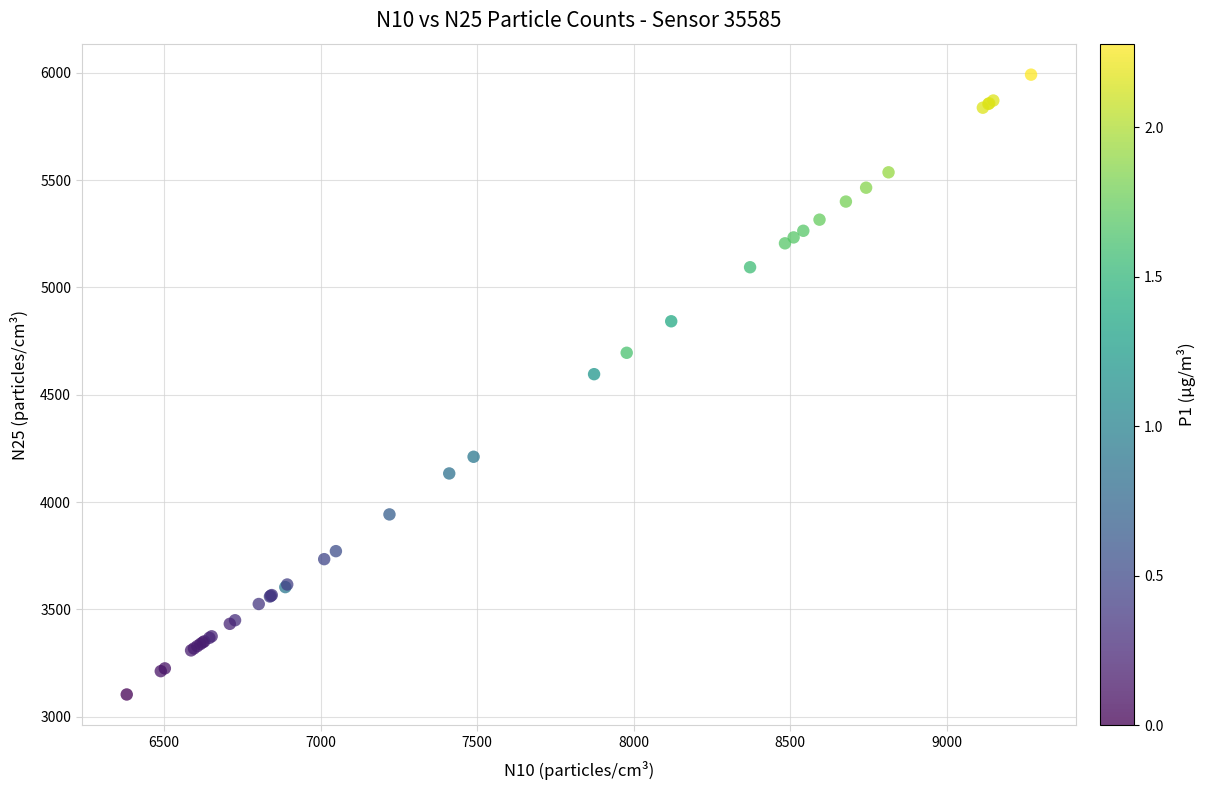

What Y value in the scatter plot is closest to 4547?

4595.7